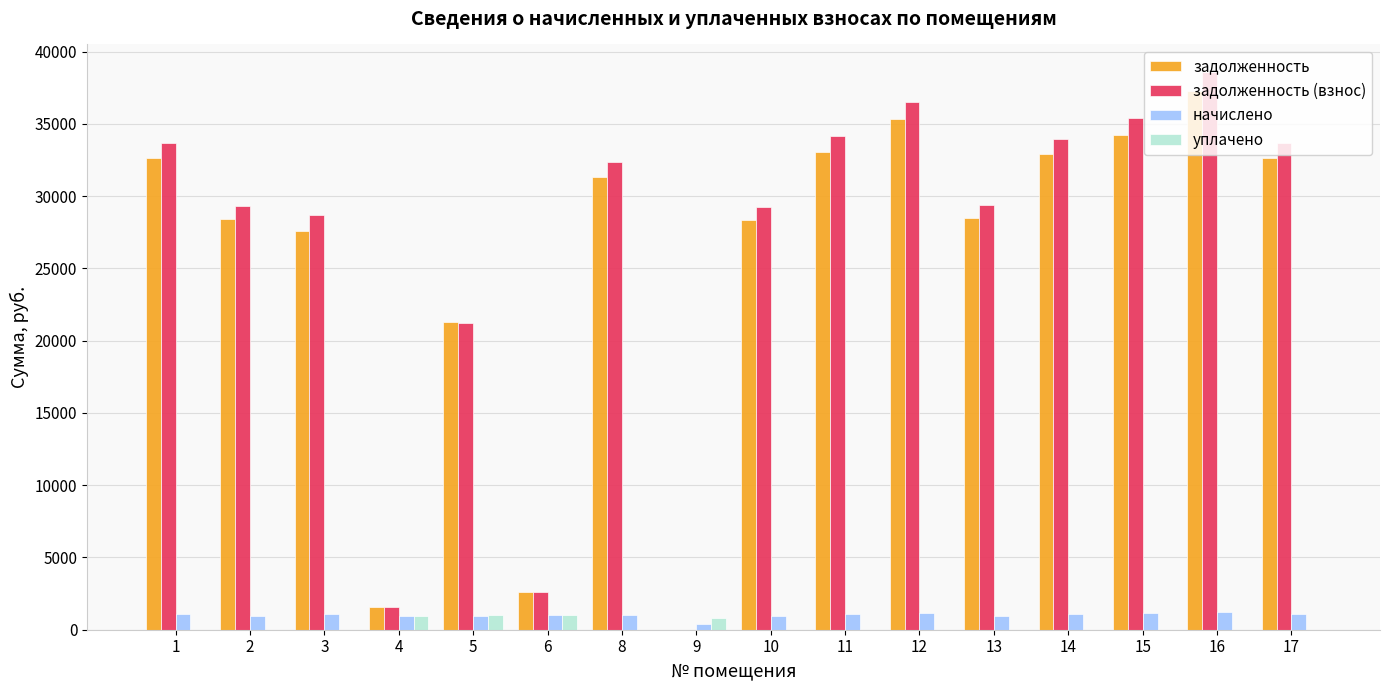

Which series has the largest range (max minus min)?

задолженность (взнос)